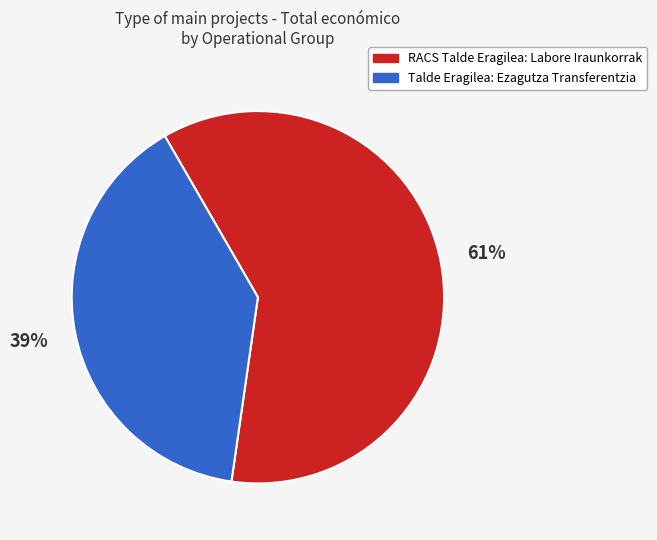

What is the largest slice in the pie chart?

RACS Talde Eragilea: Labore Iraunkorrak